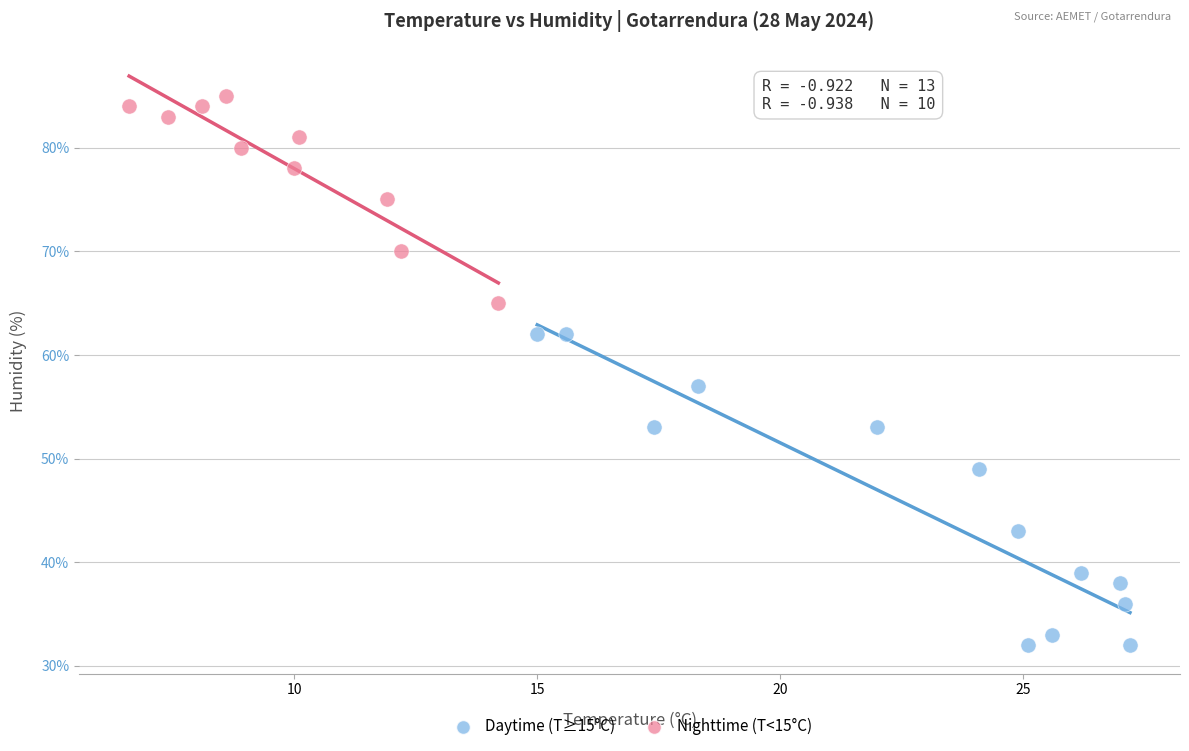

Which series reaches the maximum Y coordinate?

Nighttime (T<15°C)